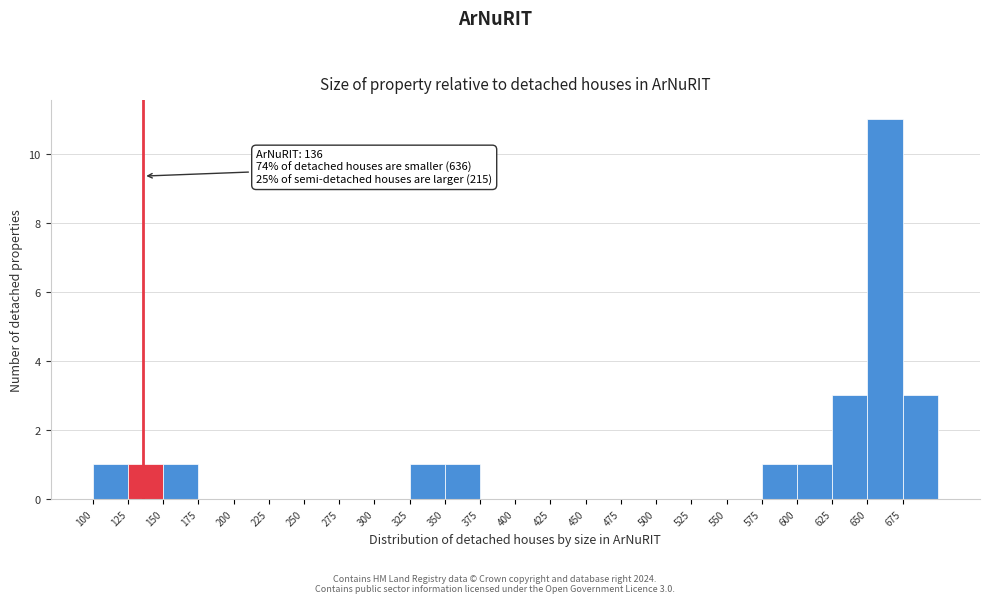

Which range on the x-axis has the tallest bar?

650 to 675